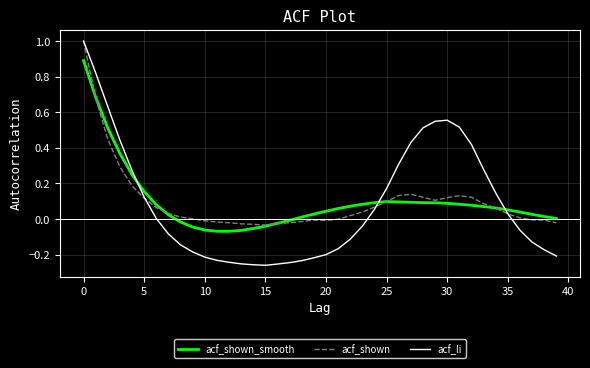

What is the highest value of the acf_li series?

1.0